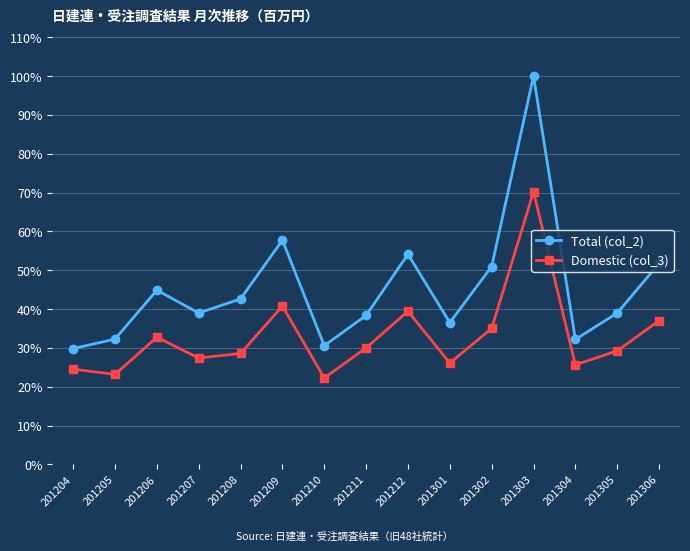

What are all the series names shown in the legend?

Total (col_2), Domestic (col_3)